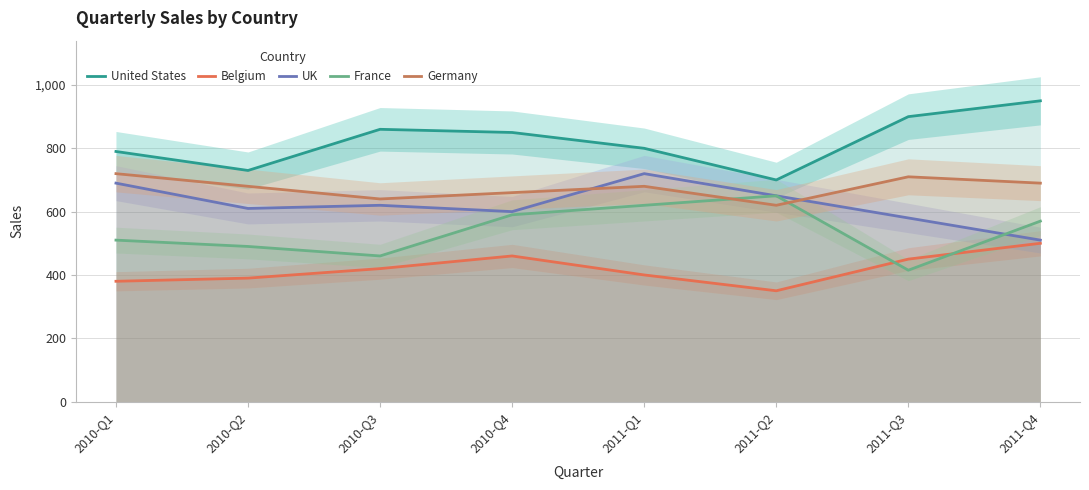

How many interior local peaks does the Belgium series have?

1